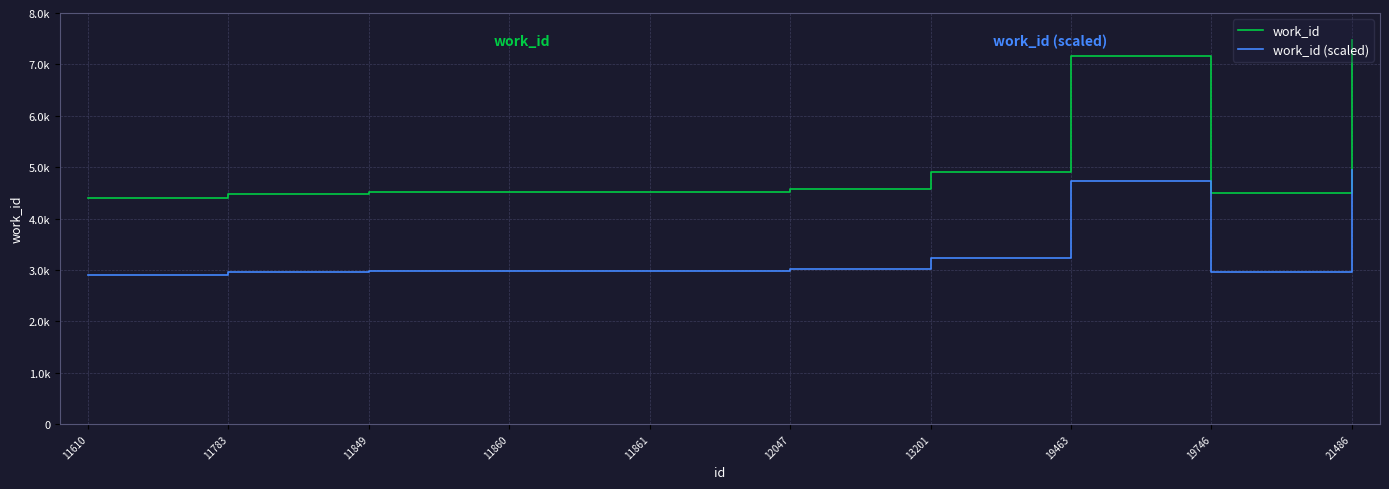

Where is work_id (scaled) nearest to the value 3924?

13201